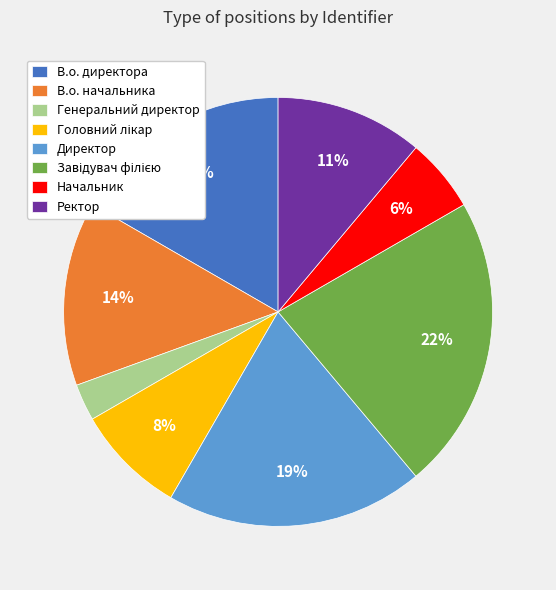

Do Ректор and В.о. директора together represent more than half of the pie?

No